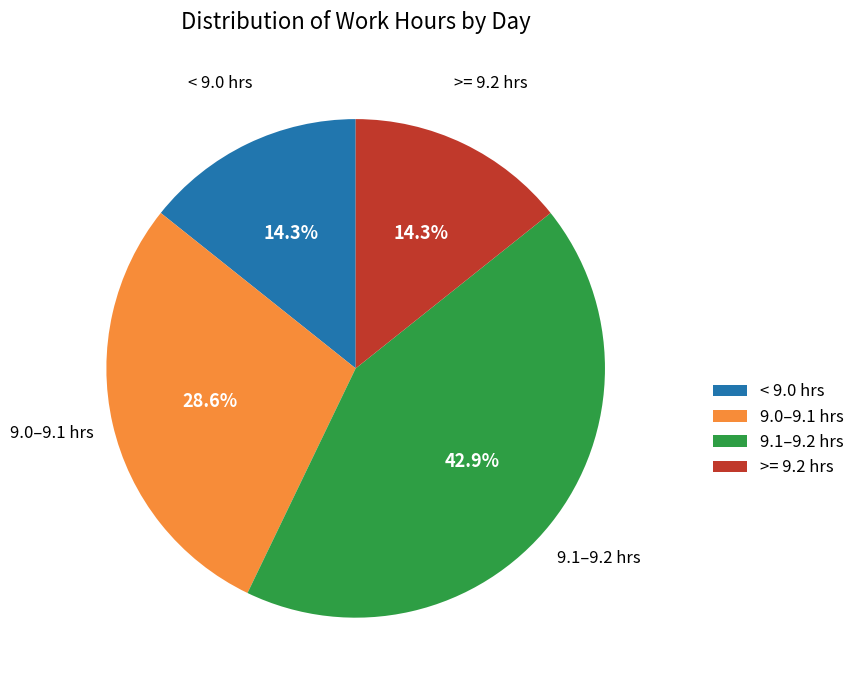

Which has a higher value, >= 9.2 hrs or 9.1–9.2 hrs?

9.1–9.2 hrs